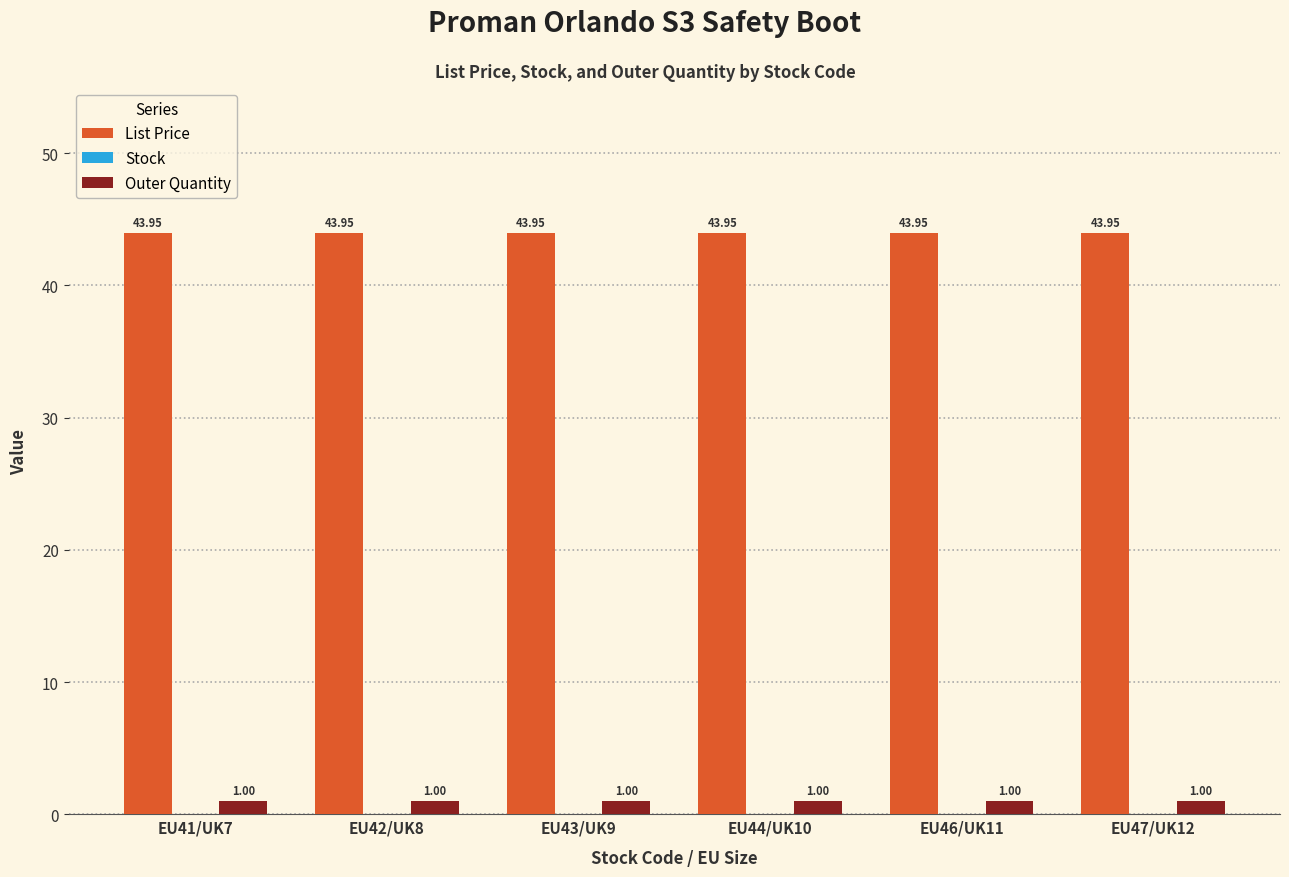

What is the label of the 5th bar from the left?

EU46/UK11